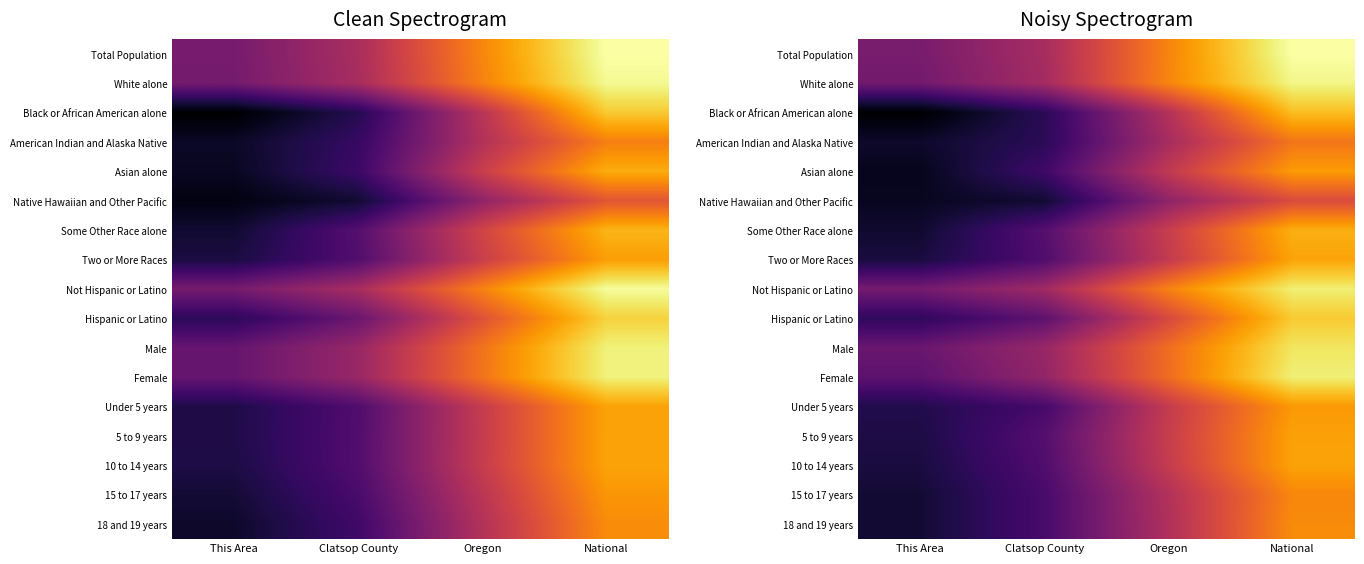

At This Area, list the series in order from largest to smallest.

Total Population, Not Hispanic or Latino, White alone, Male, Female, Hispanic or Latino, Under 5 years, 5 to 9 years, 10 to 14 years, Two or More Races, 18 and 19 years, 15 to 17 years, Some Other Race alone, American Indian and Alaska Native, Native Hawaiian and Other Pacific, Asian alone, Black or African American alone